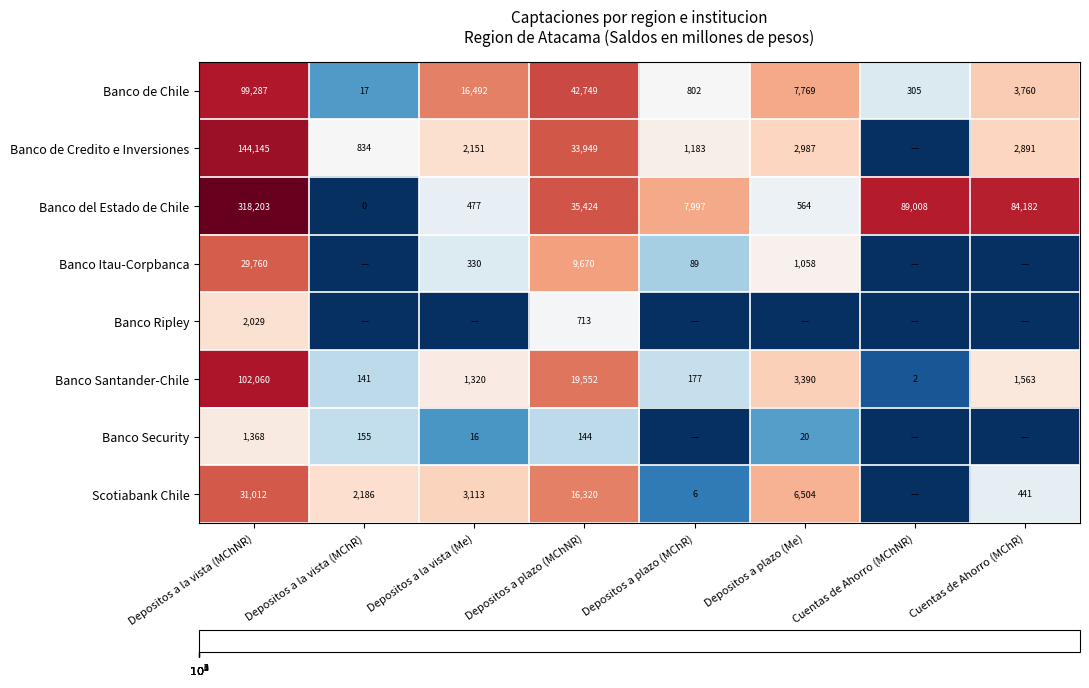

Where does the Banco del Estado de Chile series first go above 35424?

Depositos a la vista (MChNR)